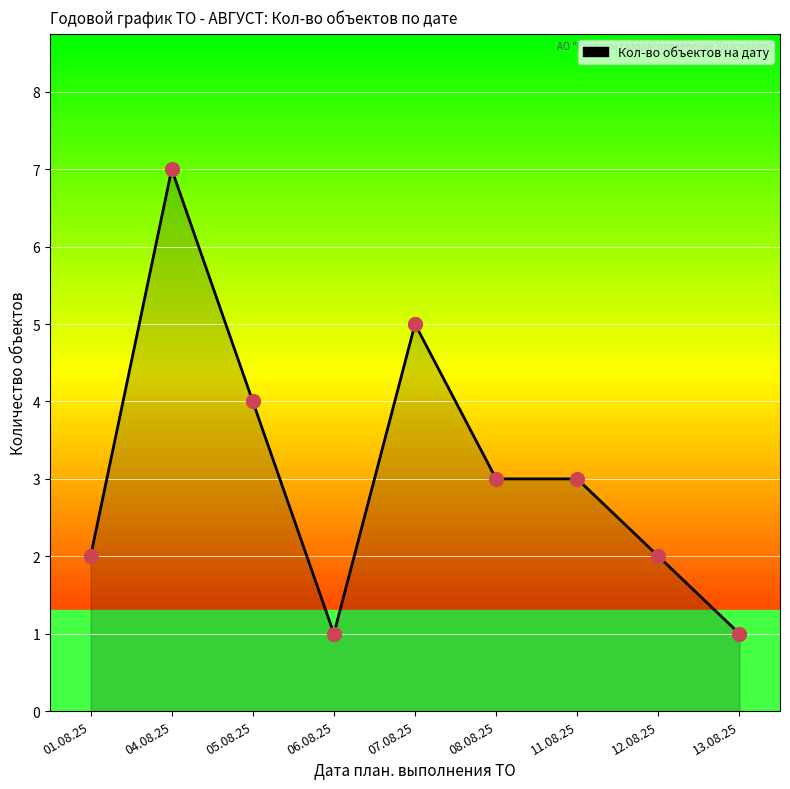

What is the change in value from 05.08.25 to 08.08.25?

-1